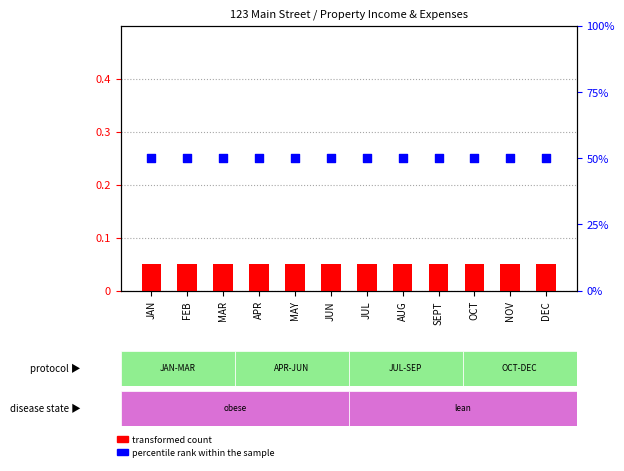

Is the value of transformed count at JUN greater than the value of percentile rank within the sample at JUN?

No